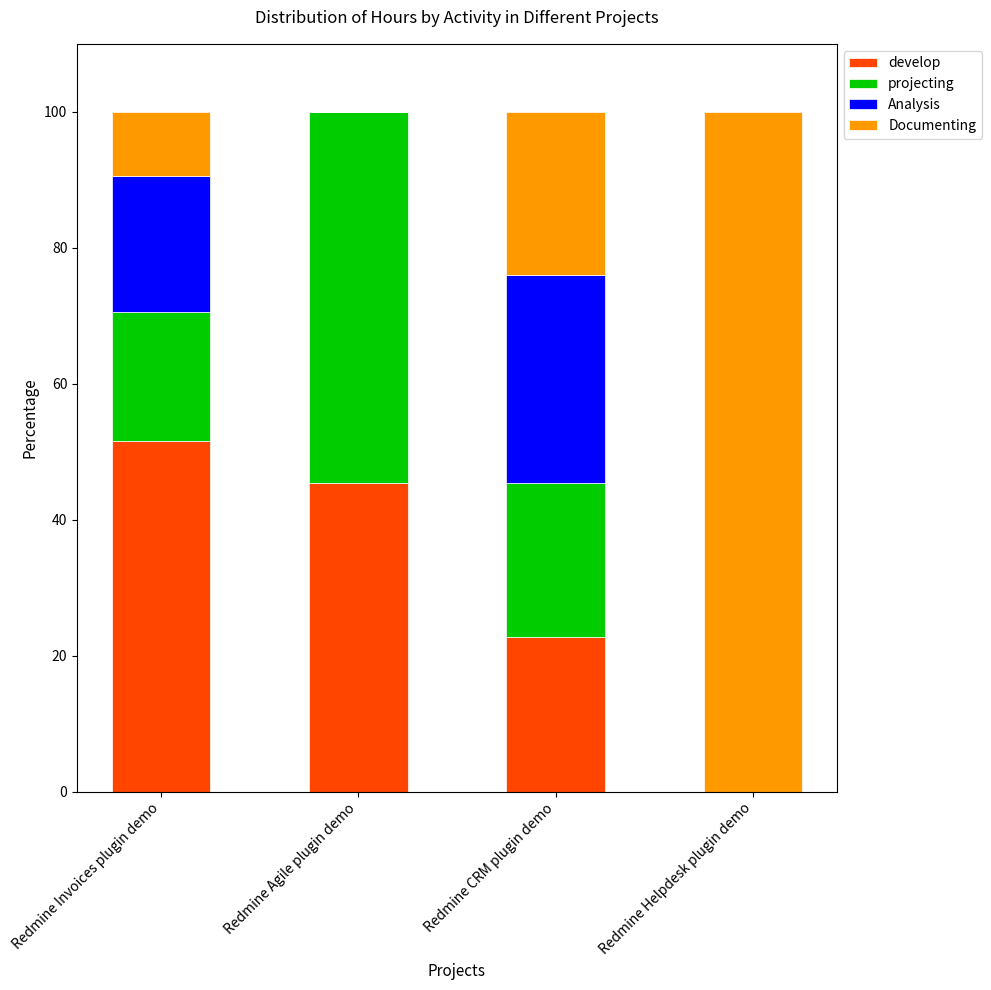

Count the number of categories in the chart.

4